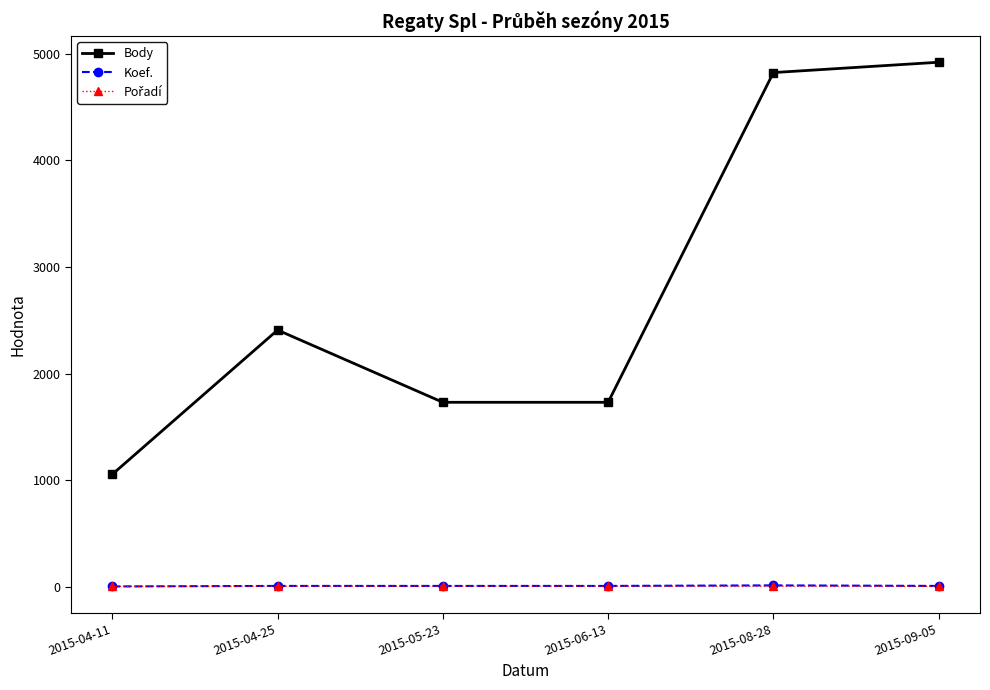

True or false: Body and Koef. intersect in this chart.

False